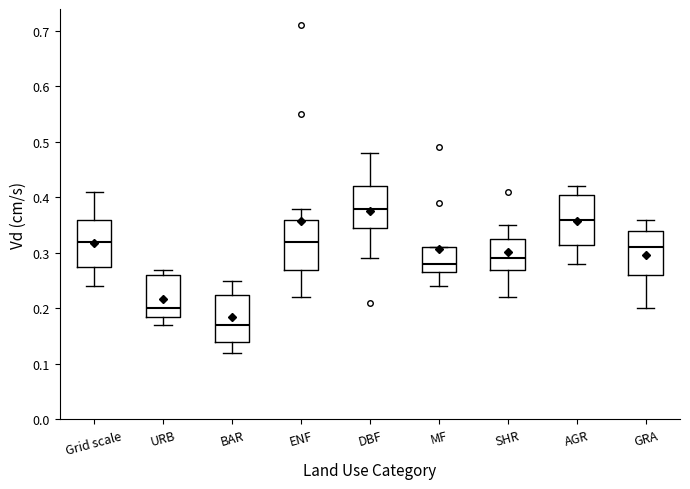

Which box has the lowest median line?

BAR